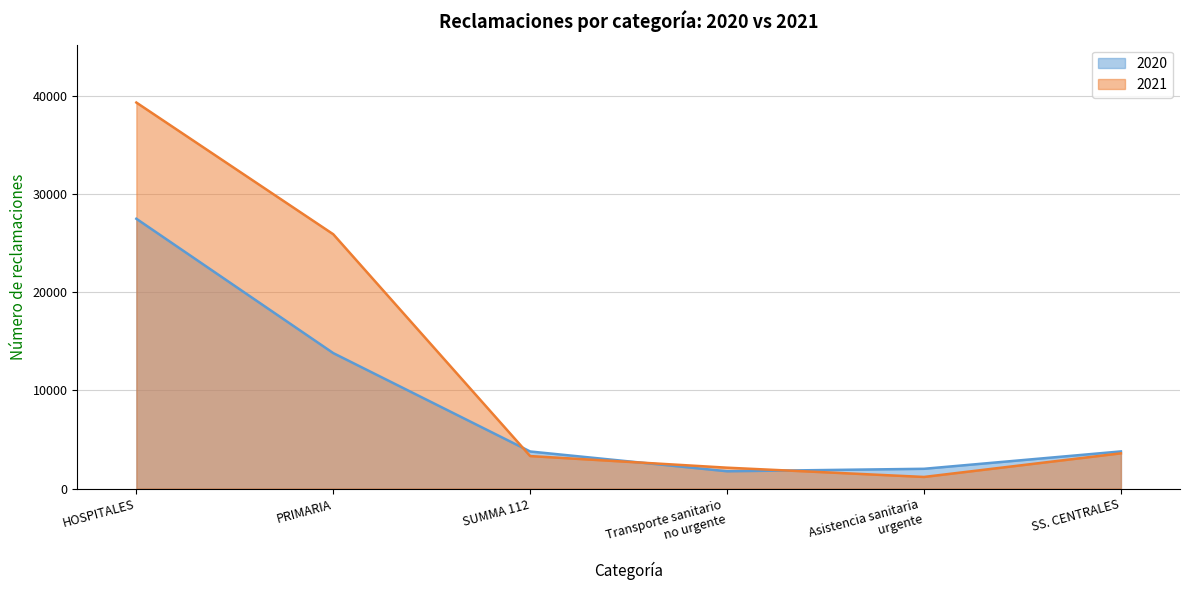

Read the 2020 value at SUMMA 112, to the nearest 100.

3800